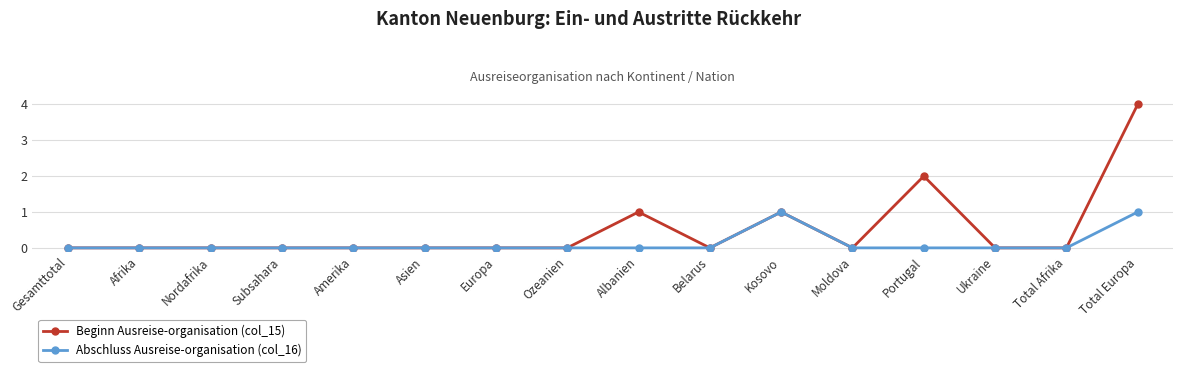

Reading left to right, transcribe all the data shown in this chart.

Beginn Ausreise-organisation (col_15): Gesamttotal=0	Afrika=0	Nordafrika=0	Subsahara=0	Amerika=0	Asien=0	Europa=0	Ozeanien=0	Albanien=1	Belarus=0	Kosovo=1	Moldova=0	Portugal=2	Ukraine=0	Total Afrika=0	Total Europa=4
Abschluss Ausreise-organisation (col_16): Gesamttotal=0	Afrika=0	Nordafrika=0	Subsahara=0	Amerika=0	Asien=0	Europa=0	Ozeanien=0	Albanien=0	Belarus=0	Kosovo=1	Moldova=0	Portugal=0	Ukraine=0	Total Afrika=0	Total Europa=1